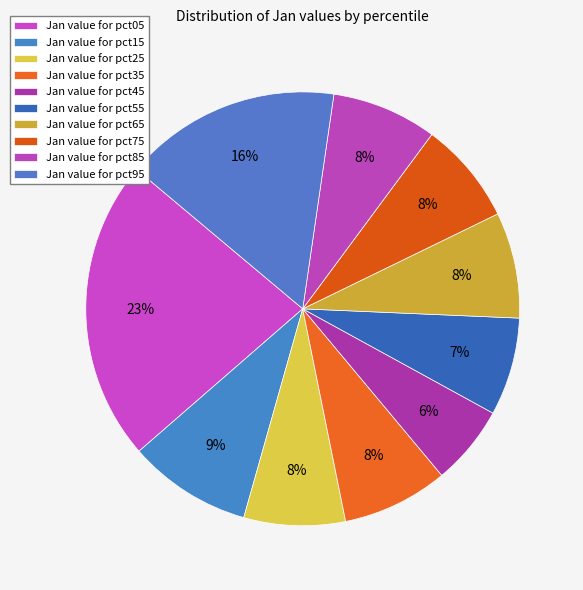

How many slices are in this pie chart?

10